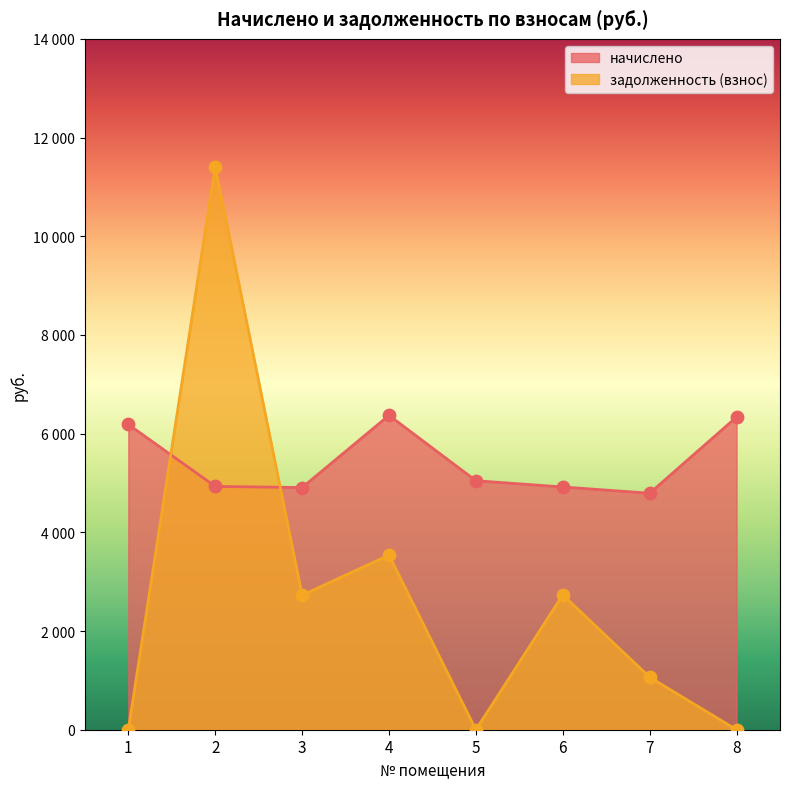

What is the total value across all series at 3?

7633.9